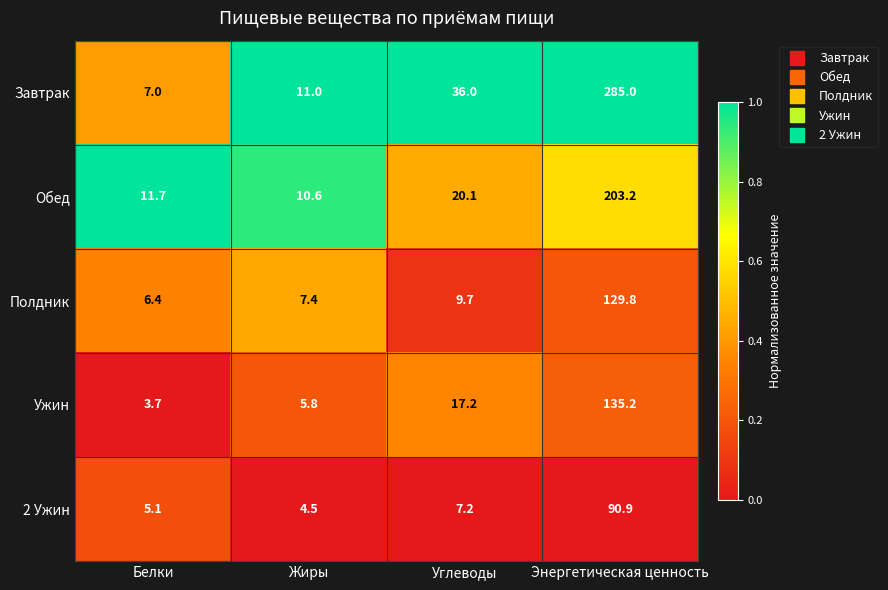

Which series has the largest range (max minus min)?

Завтрак